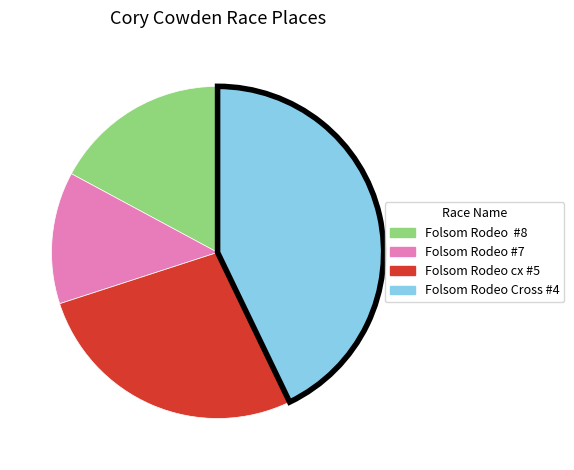

Rank the categories by value from lowest to highest.

Folsom Rodeo #7, Folsom Rodeo #8, Folsom Rodeo cx #5, Folsom Rodeo Cross #4